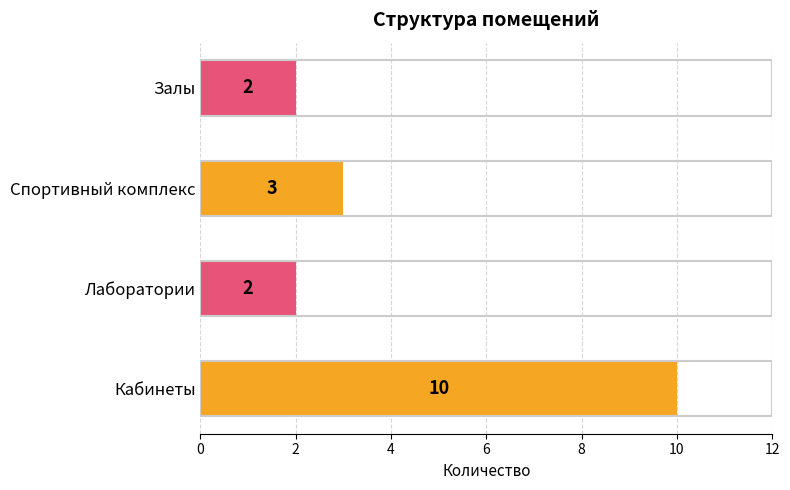

Approximately how many times larger is the value at Спортивный комплекс compared to Залы?

1.5